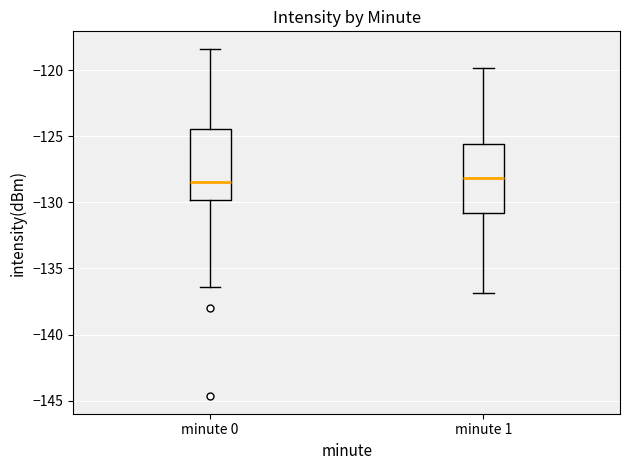

Where does the lower whisker of the box for minute 0 end on the y-axis? The values are not printed on the chart, so give them approximately, as read against the axis.

-136.5